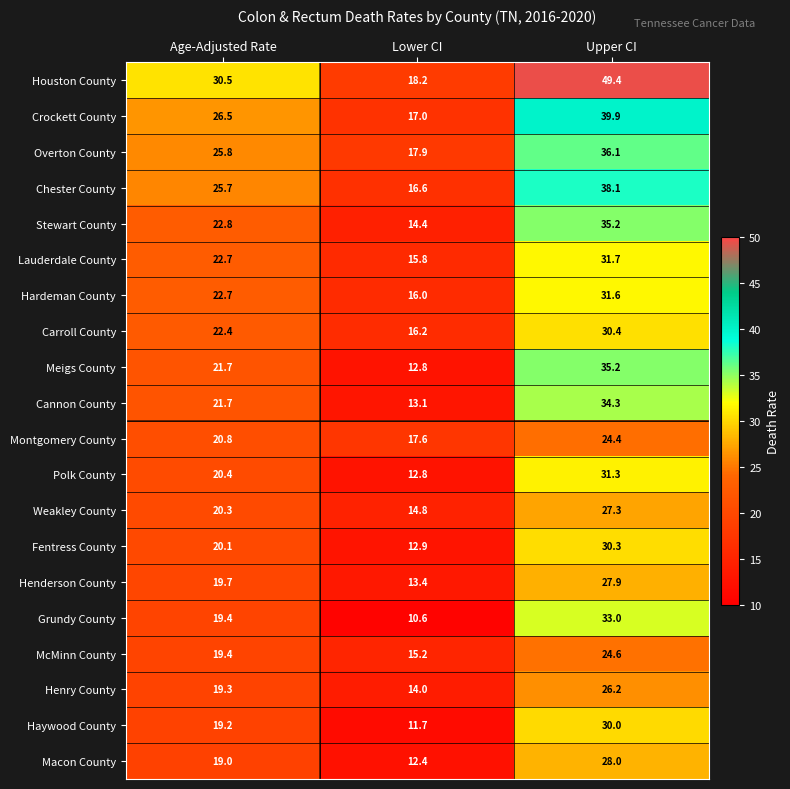

Is it true that Haywood County equals 30.0 at Upper CI?

True